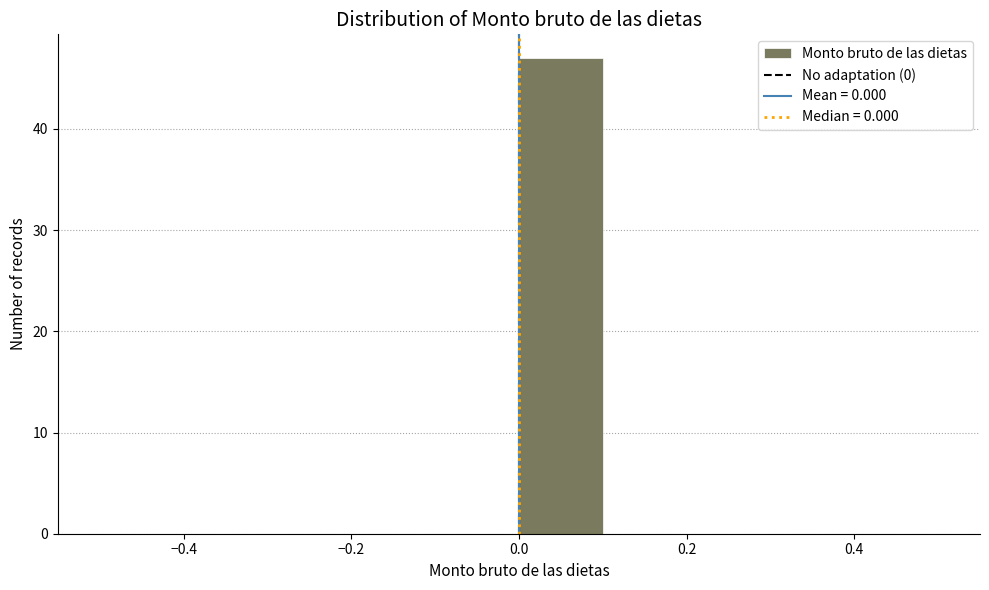

How tall is the bar that spans 0.0 to 0.1 on the x-axis? The values are not printed on the chart, so give them approximately, as read against the axis.

47